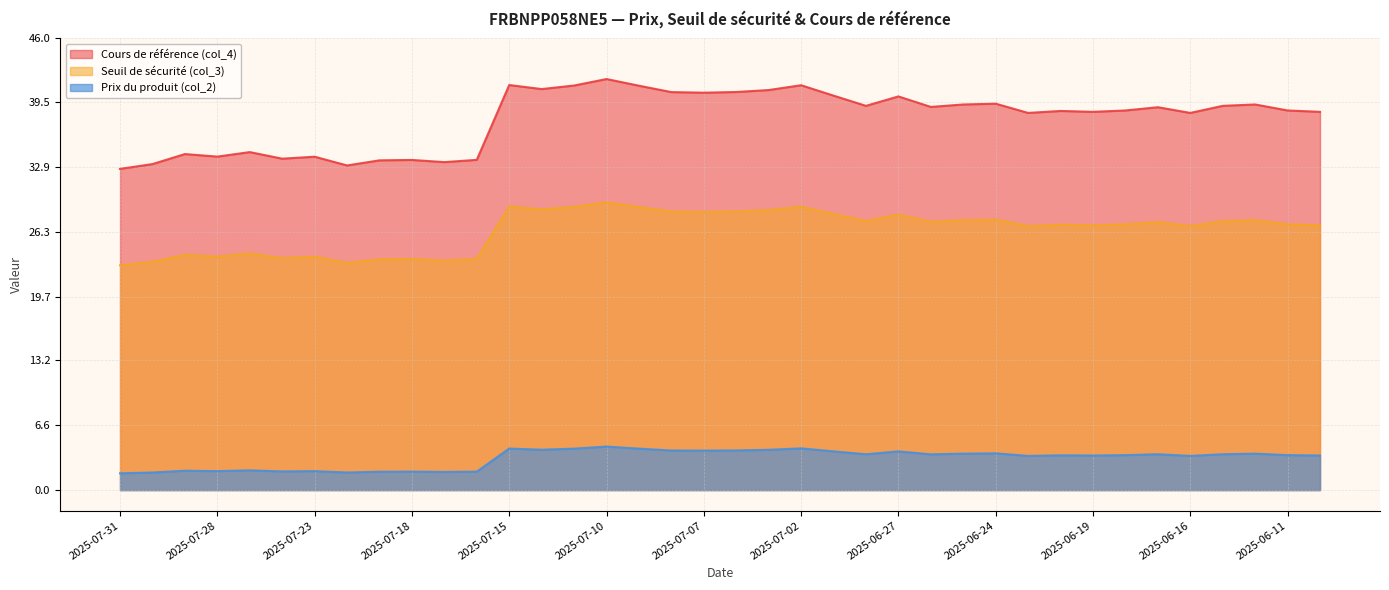

Between 2025-07-30 and 2025-06-27, which is larger?

2025-06-27